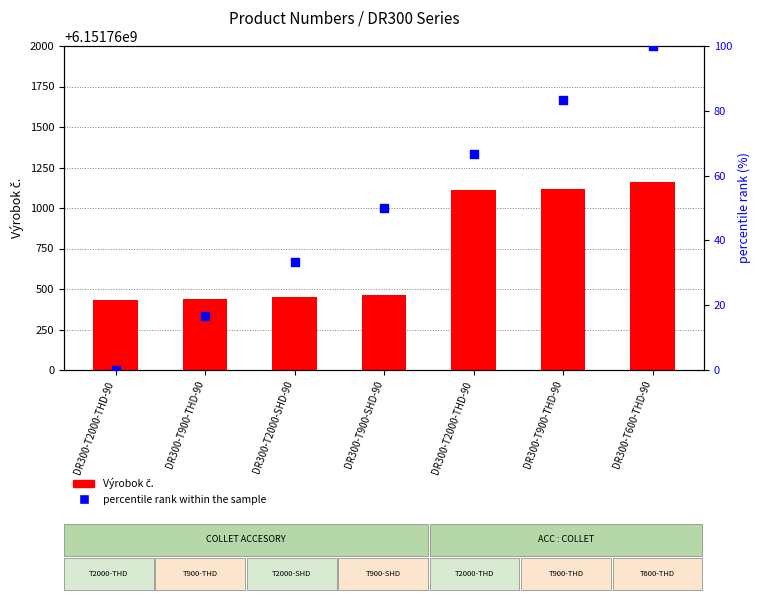

Which series has the largest Y range (max minus min)?

Výrobok č.